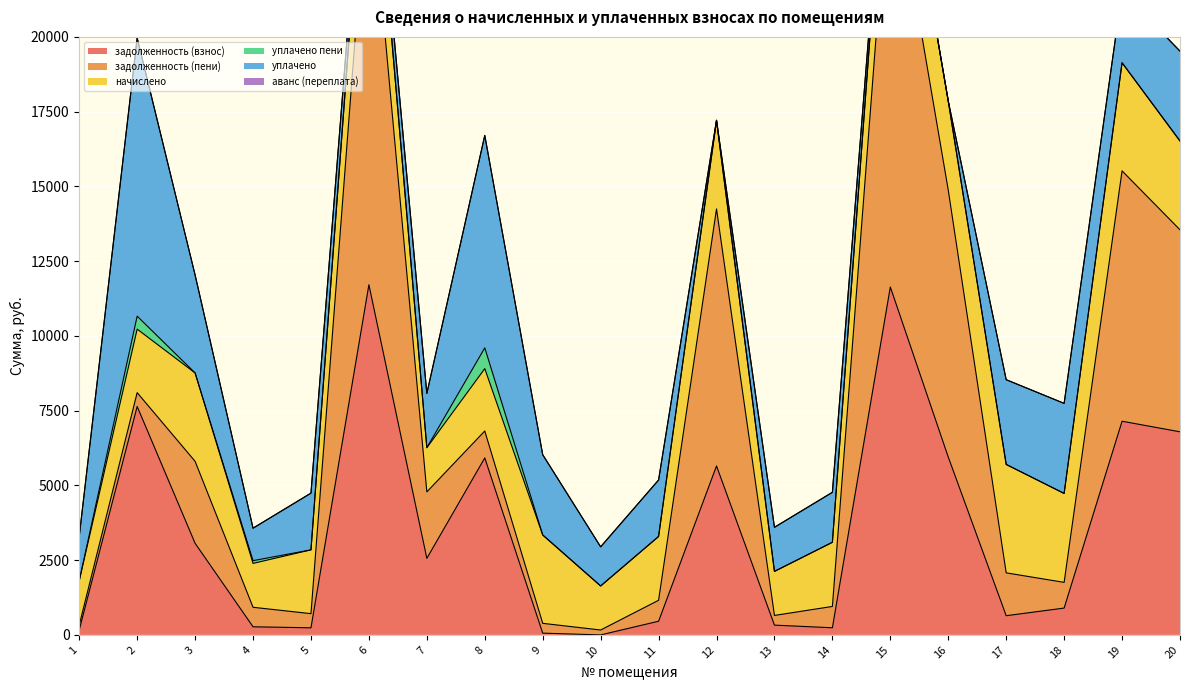

Reading left to right, extract all data points from this chart.

задолженность (взнос): 1=164.8	2=7640.4	3=3063.8	4=271.4	5=237.3	6=11711.0	7=2560.5	8=5919.8	9=58.5	10=0.0	11=456.8	12=5651.6	13=326.8	14=238.6	15=11635.2	16=5948.5	17=642.0	18=897.2	19=7146.2	20=6792.2
задолженность (пени): 1=164.4	2=461.9	3=2741.7	4=652.4	5=473.3	6=14249.4	7=2222.9	8=900.1	9=328.4	10=163.6	11=701.3	12=8595.5	13=324.4	14=713.1	15=14580.4	16=8927.7	17=1433.5	18=859.5	19=8373.5	20=6755.7
начислено: 1=1482.3	2=2123.8	3=2954.9	4=1467.7	5=2133.5	6=2868.4	7=1477.4	8=2085.4	9=2954.9	10=1472.6	11=2133.5	12=2954.9	13=1472.6	14=2143.3	15=2945.2	16=2979.2	17=3625.6	18=2974.3	19=3615.8	20=2969.5
уплачено пени: 1=0.0	2=433.3	3=0.0	4=91.2	5=0.0	6=0.0	7=0.0	8=694.9	9=0.0	10=0.0	11=0.0	12=0.0	13=0.0	14=5.3	15=0.0	16=0.0	17=0.0	18=0.0	19=0.0	20=0.0
уплачено: 1=1482.7	2=9302.3	3=3277.0	4=1086.7	5=1897.6	6=330.0	7=1815.0	8=7105.1	9=2685.0	10=1309.0	11=1889.0	12=11.0	13=1475.0	14=1668.7	15=0.0	16=0.0	17=2834.0	18=3012.0	19=2388.5	20=3006.0
аванс (переплата): 1=0.0	2=0.0	3=0.0	4=0.0	5=0.0	6=0.0	7=0.0	8=0.0	9=0.0	10=0.0	11=0.0	12=0.0	13=0.0	14=0.0	15=0.0	16=0.0	17=0.0	18=0.0	19=0.0	20=0.0